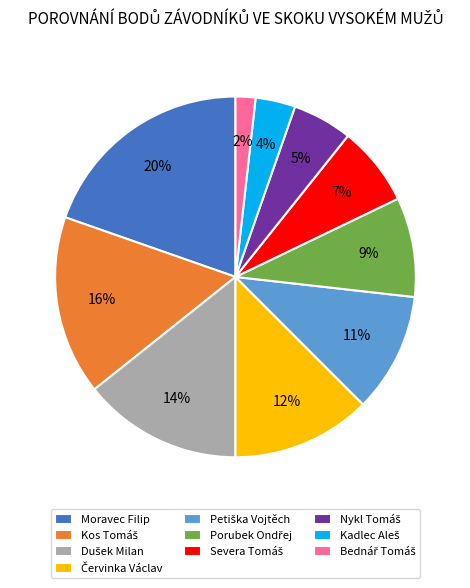

Is it true that Moravec Filip is 14% of the pie?

False